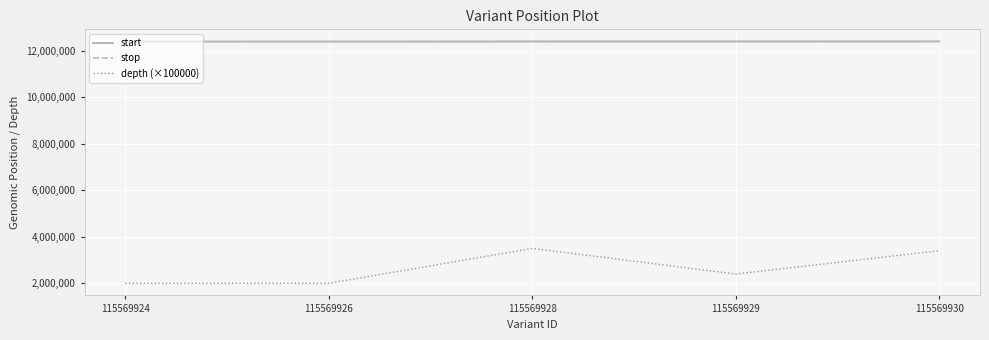

Is the value of depth (×100000) at 115569930 greater than the value of start at 115569929?

No